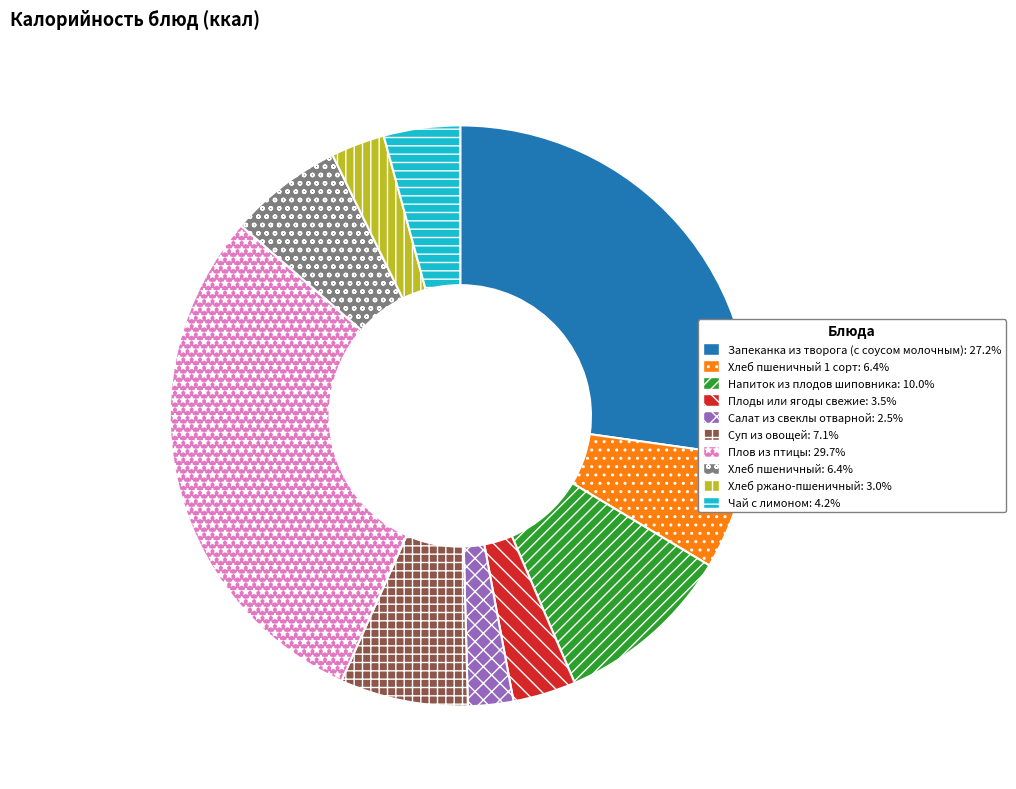

Does any single category account for the majority?

No